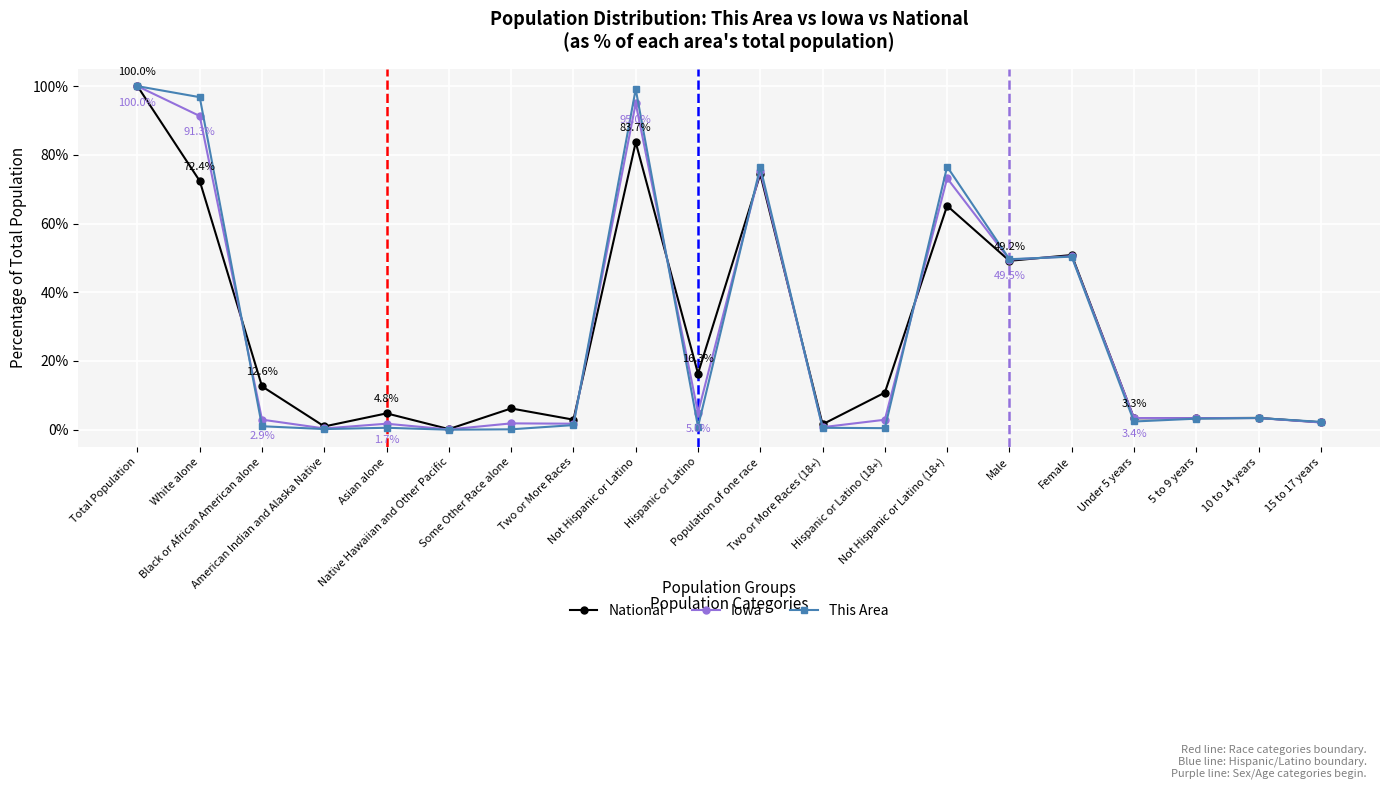

True or false: This Area has more than 2 interior local peaks.

True